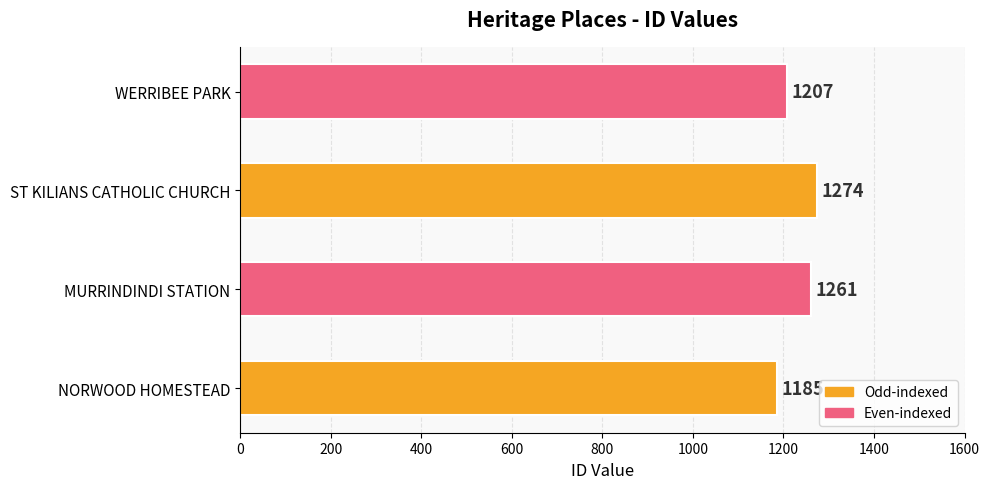

How many values are between 1207 and 1274?

3